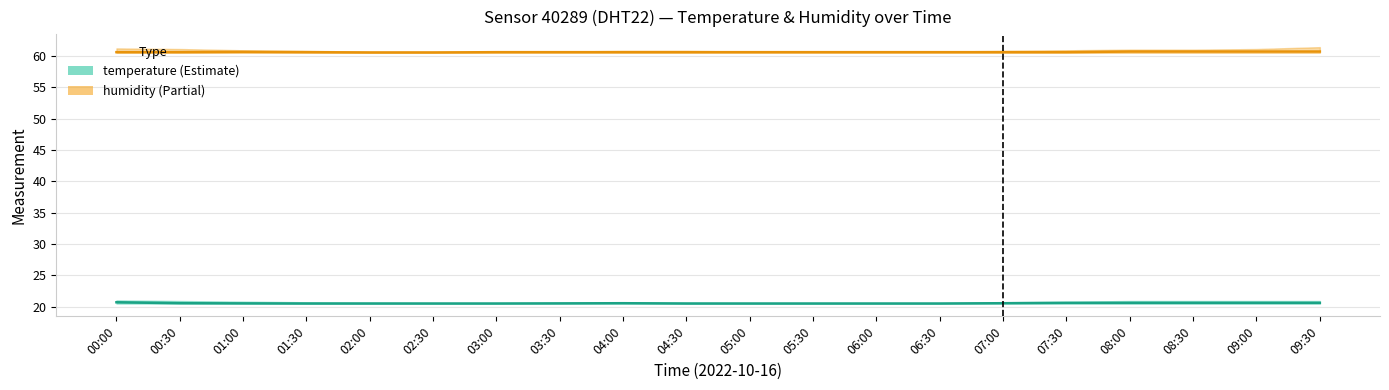

Reading left to right, list all the values displayed in this chart.

humidity: 60.6	60.6	60.6	60.6	60.5	60.5	60.6	60.6	60.6	60.6	60.6	60.6	60.6	60.6	60.6	60.6	60.7	60.7	60.7	60.7
temperature: 20.7	20.6	20.5	20.5	20.5	20.5	20.5	20.5	20.6	20.5	20.5	20.5	20.5	20.5	20.6	20.6	20.6	20.6	20.6	20.6